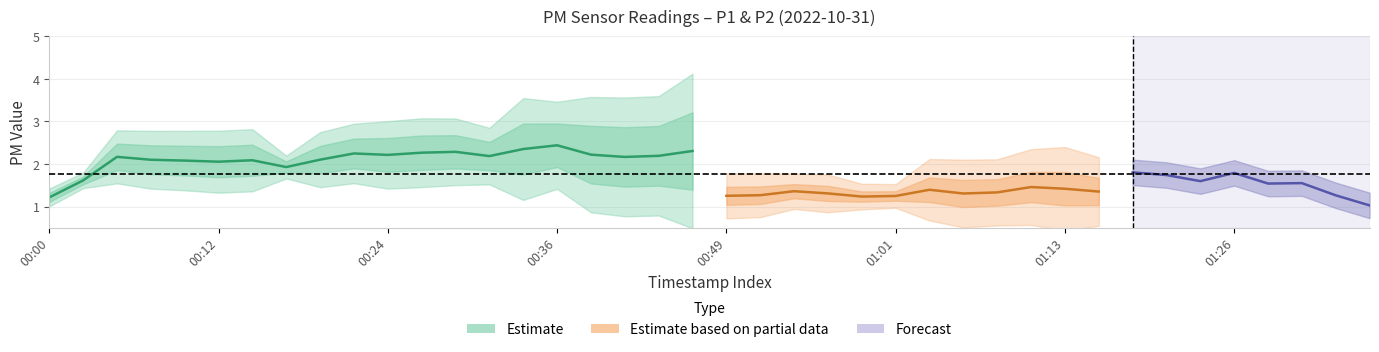

Is this an area chart (filled region under the line)?

No